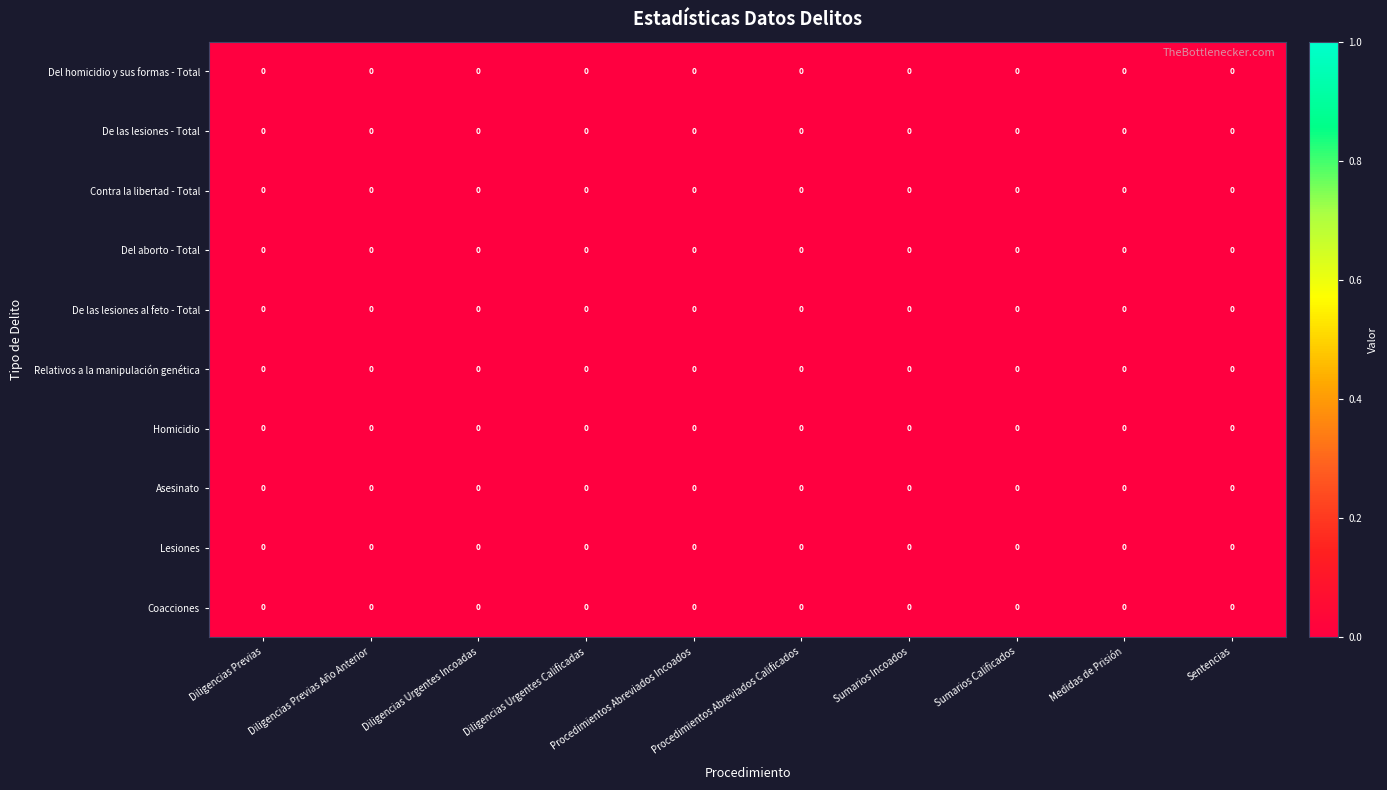

Is it true that De las lesiones al feto - Total equals 0.0 at Sumarios Calificados?

True